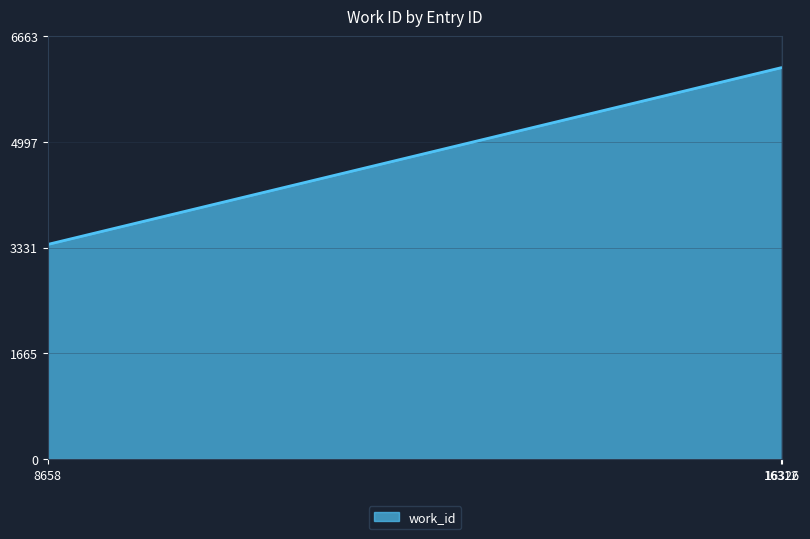

Count the values in the range 3380 to 6163.

3